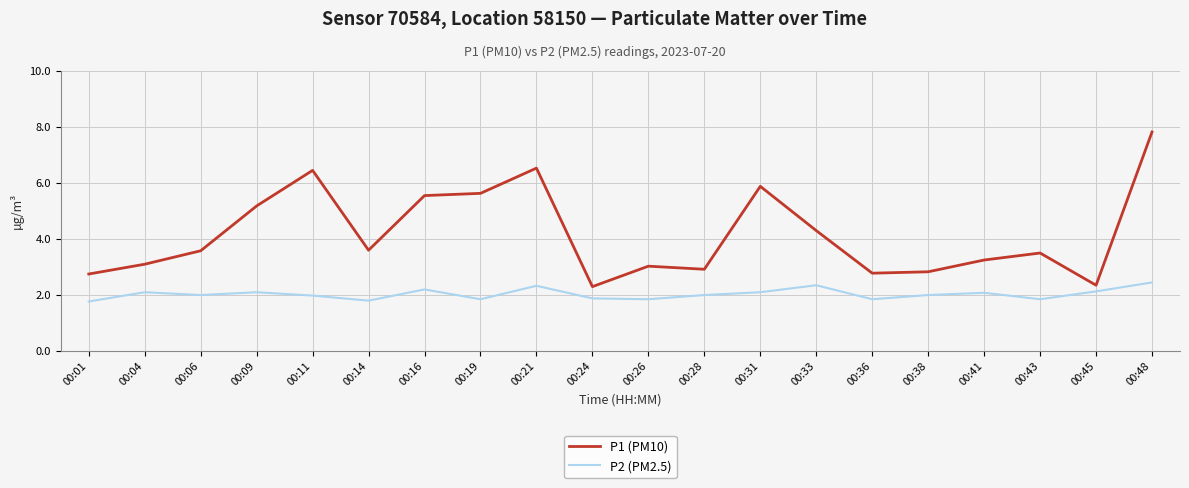

List the series in order of their peak value, highest first.

P1 (PM10), P2 (PM2.5)